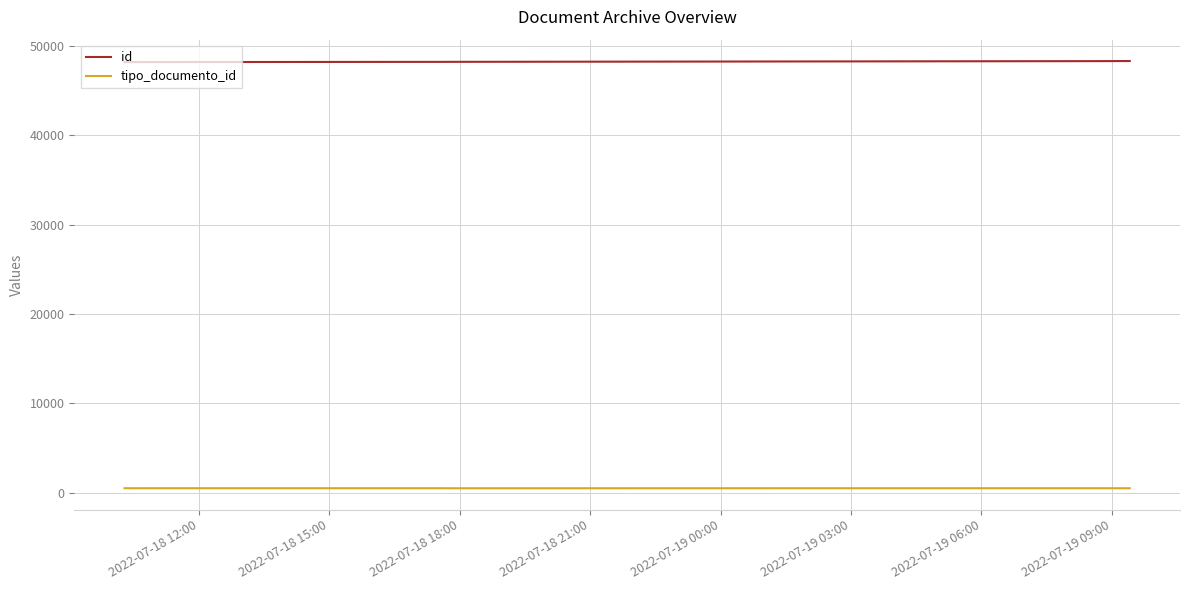

True or false: tipo_documento_id and id cross at least once.

False